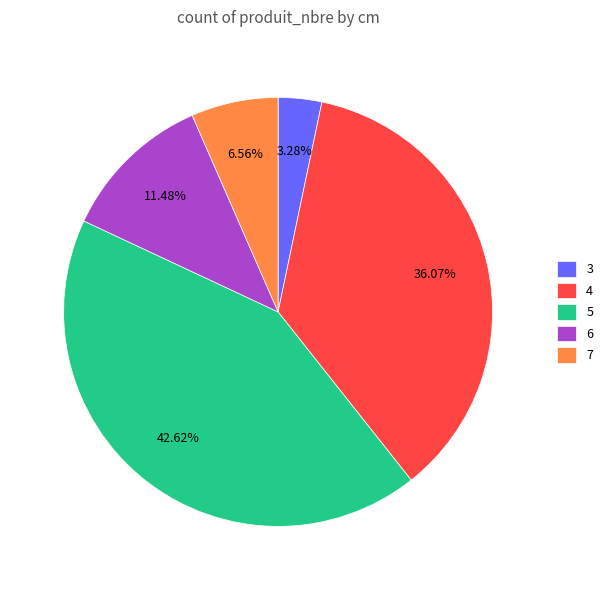

Is it true that 7 is 7% of the pie?

True